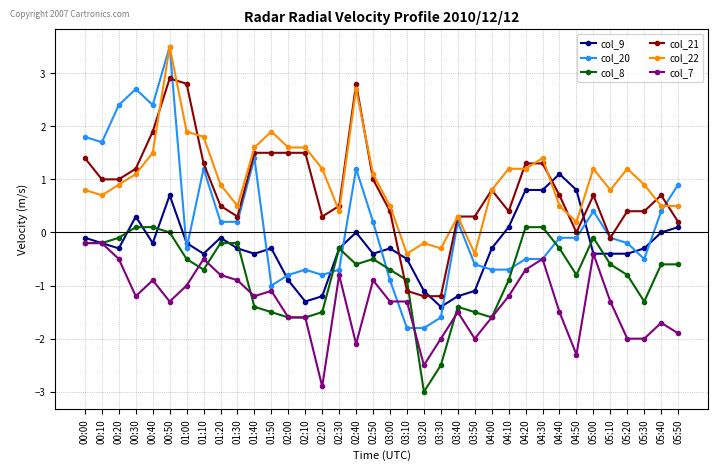

Which series has the widest spread of values?

col_20